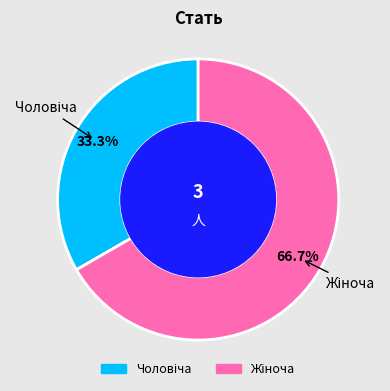

Is there a majority slice in this chart?

Yes